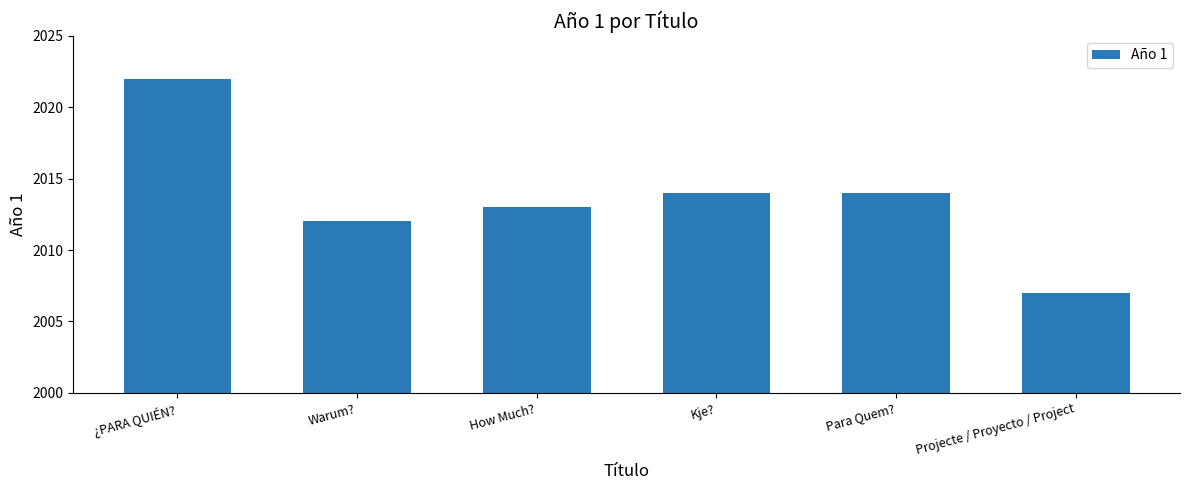

Where does the data first go above 2014?

¿PARA QUIÉN?